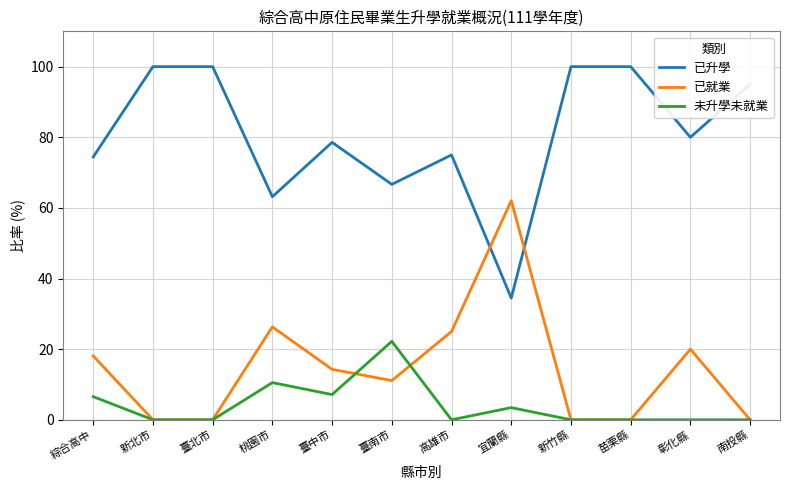

Where is the first local minimum for 已升學?

桃園市